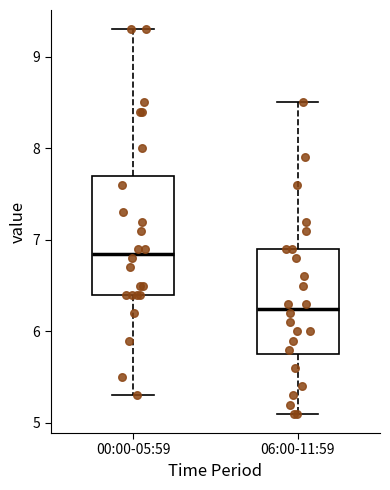

Comparing the boxes themselves (not the whiskers), which one is the tallest?

00:00-05:59